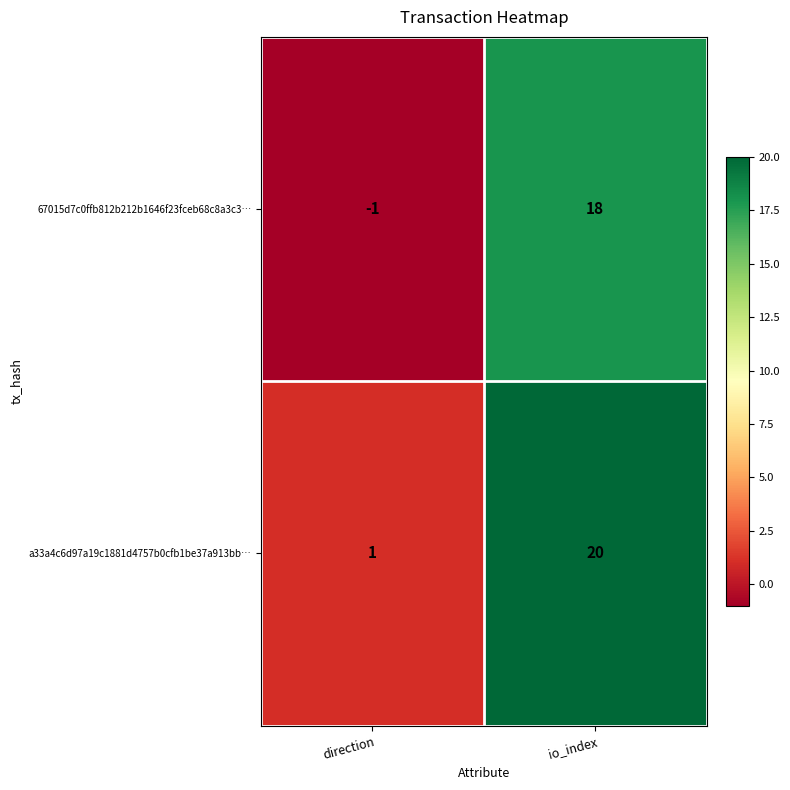

What is the smallest value displayed?

-1